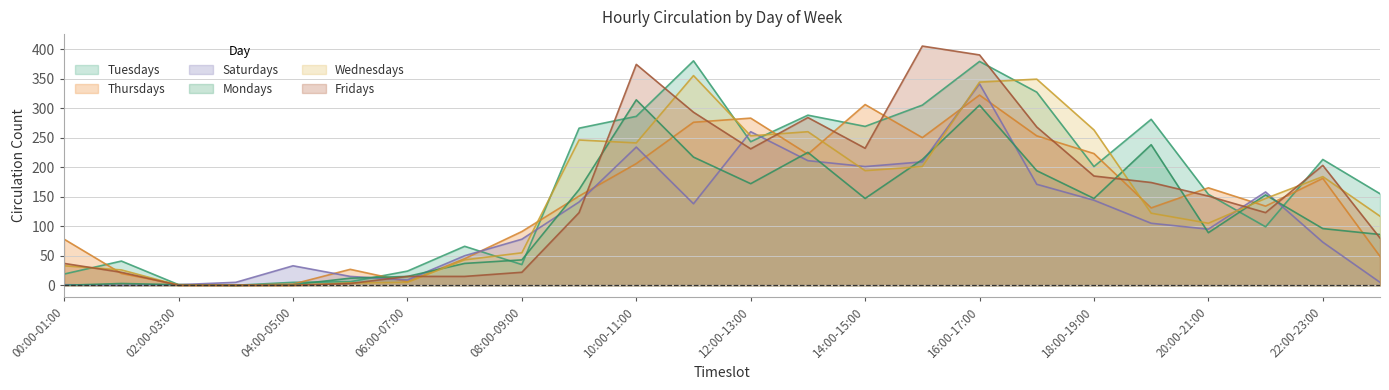

How many interior local valleys does the Fridays series have?

3